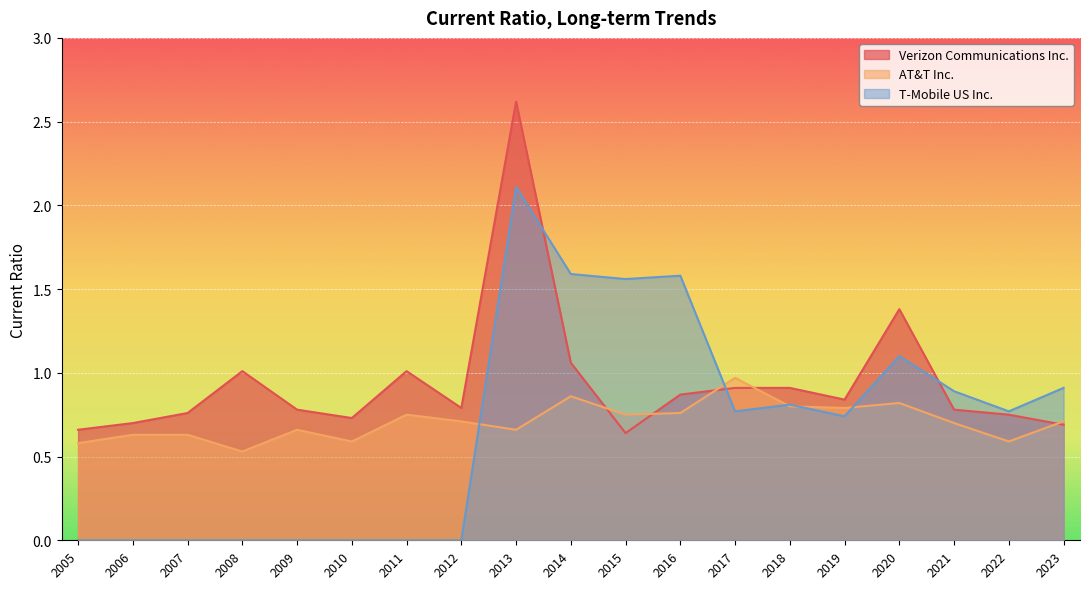

What is the approximate value of AT&T Inc. at 2007?

0.6